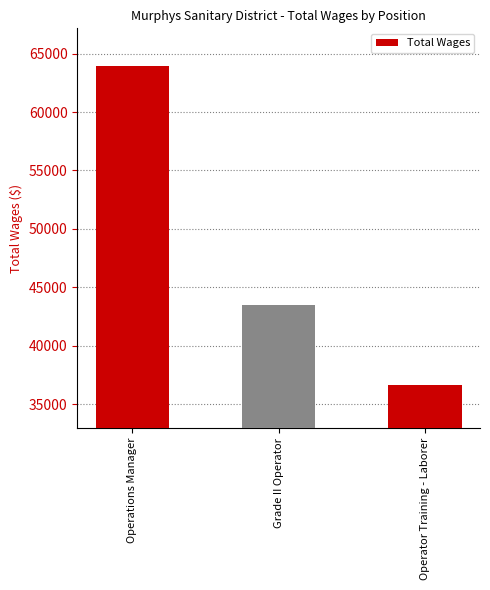

Does the chart contain stacked bars?

No